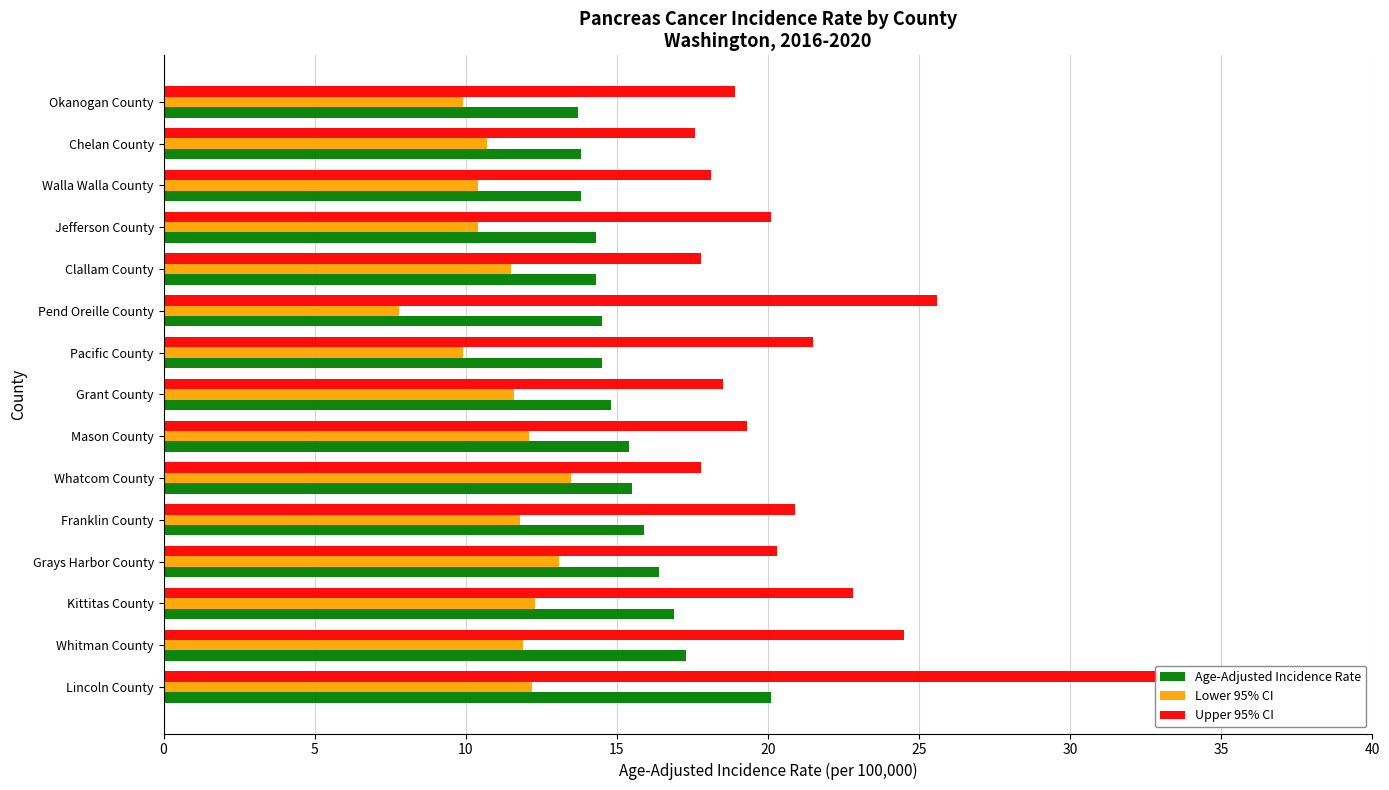

What is the value of the Age-Adjusted Incidence Rate bar at the 7th from the left?

15.4